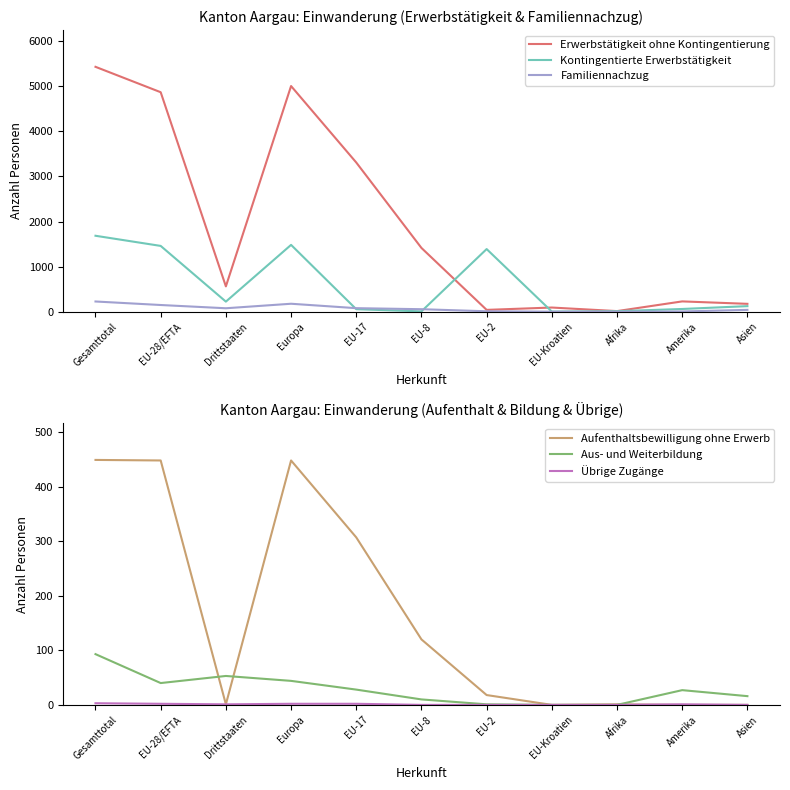

Between EU-17 and Amerika, which series saw the biggest shift?

Erwerbstätigkeit ohne Kontingentierung